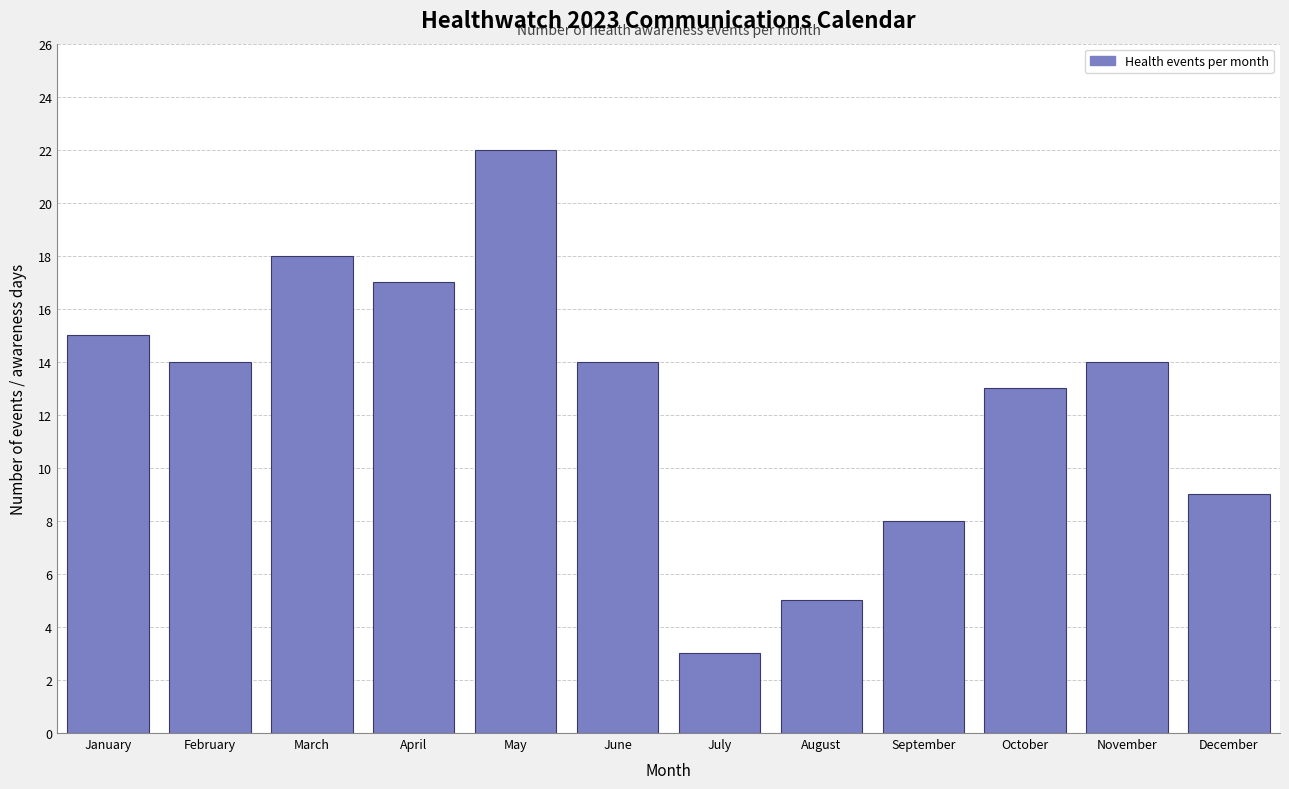

Reading left to right, transcribe all the data shown in this chart.

15	14	18	17	22	14	3	5	8	13	14	9